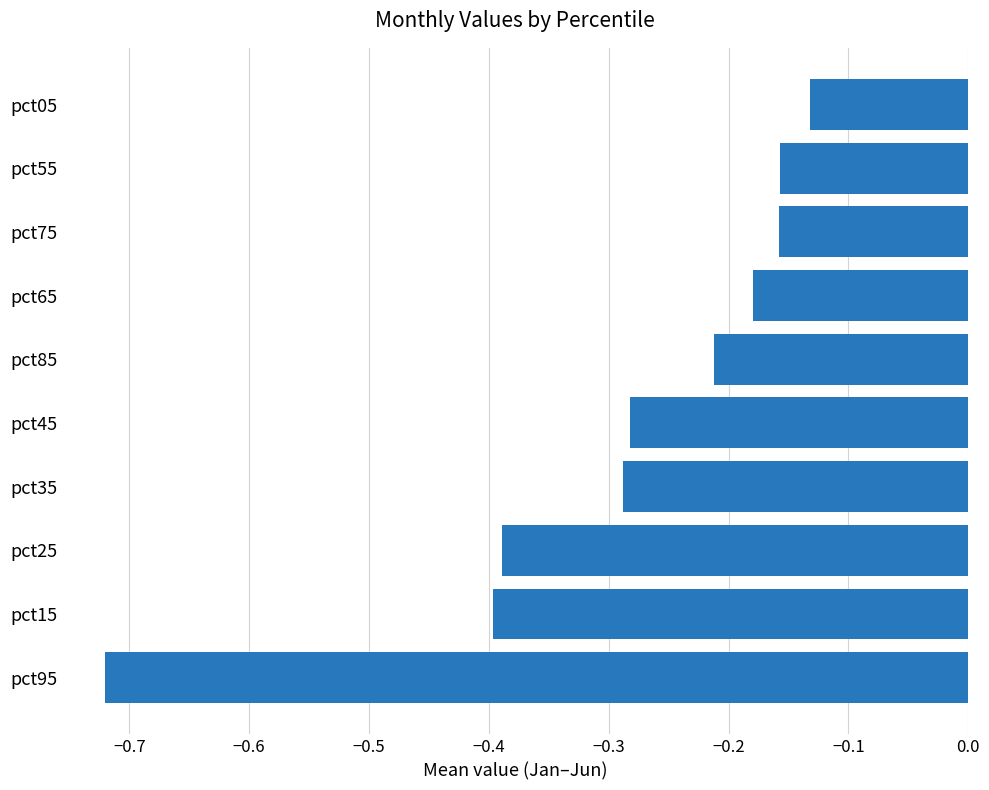

Is it true that the value at pct25 is -0.6?

False